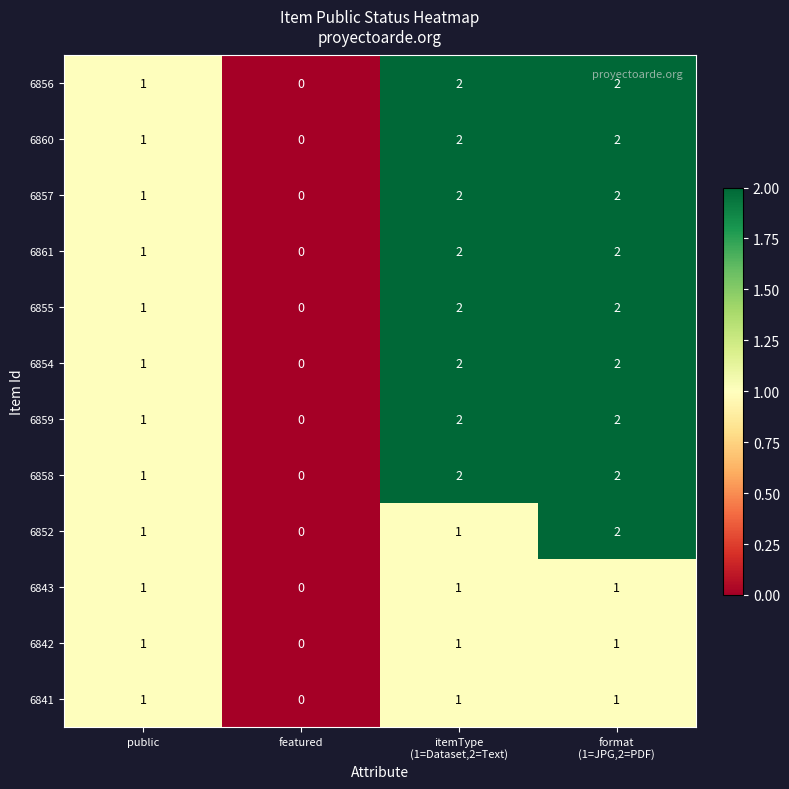

Is it true that 6858 equals 1 at public?

True